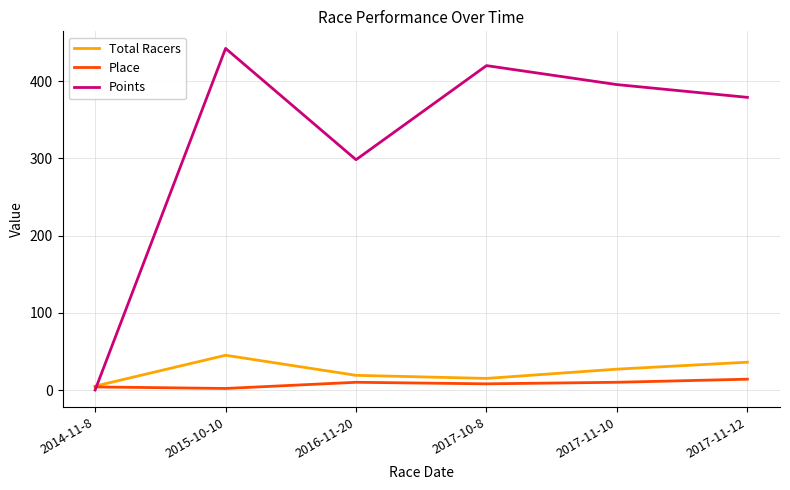

Which series has the largest range (max minus min)?

Points